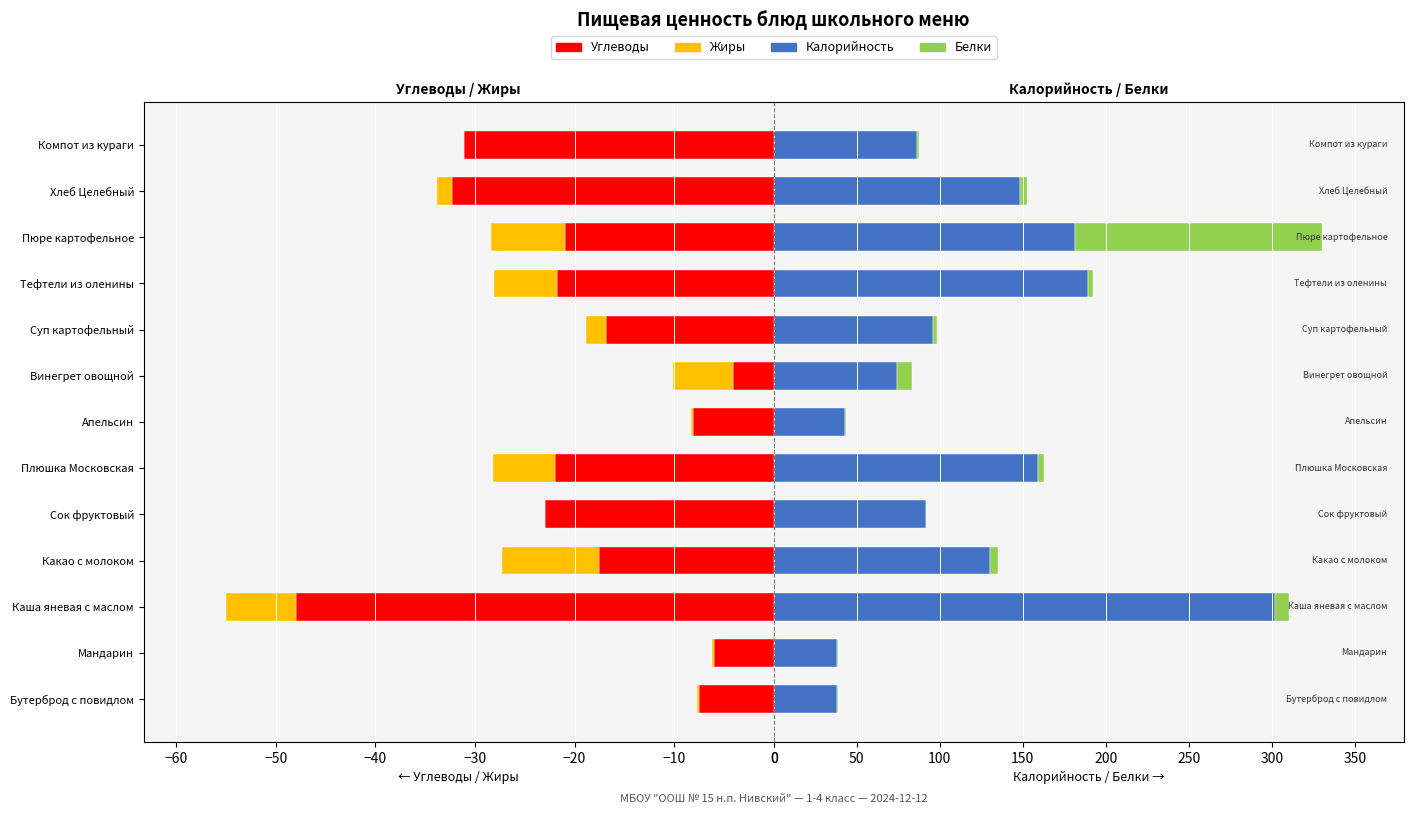

Which series has the largest range (max minus min)?

Калорийность